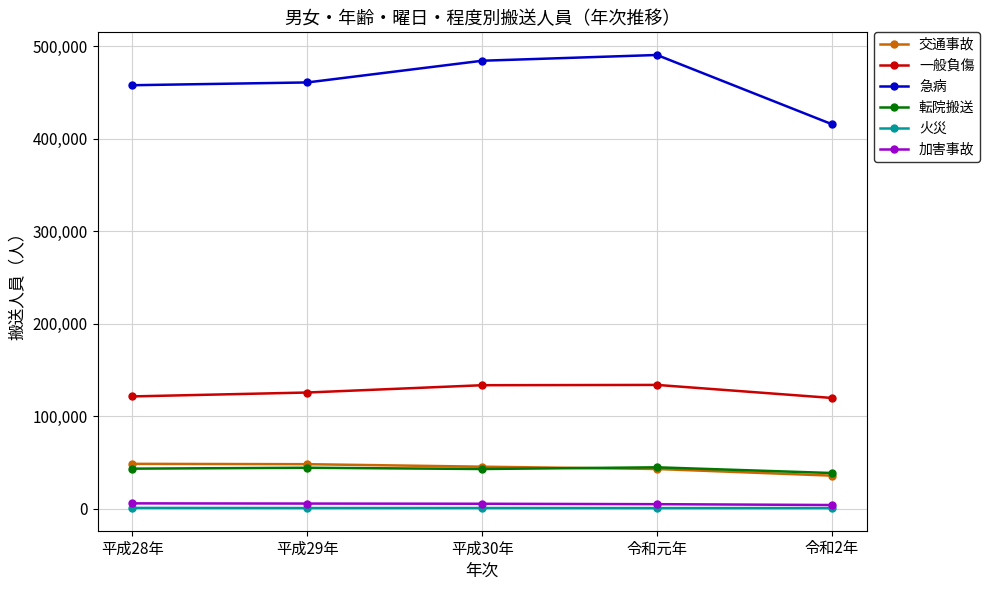

At how many categories does at least one series exceed 141209?

5